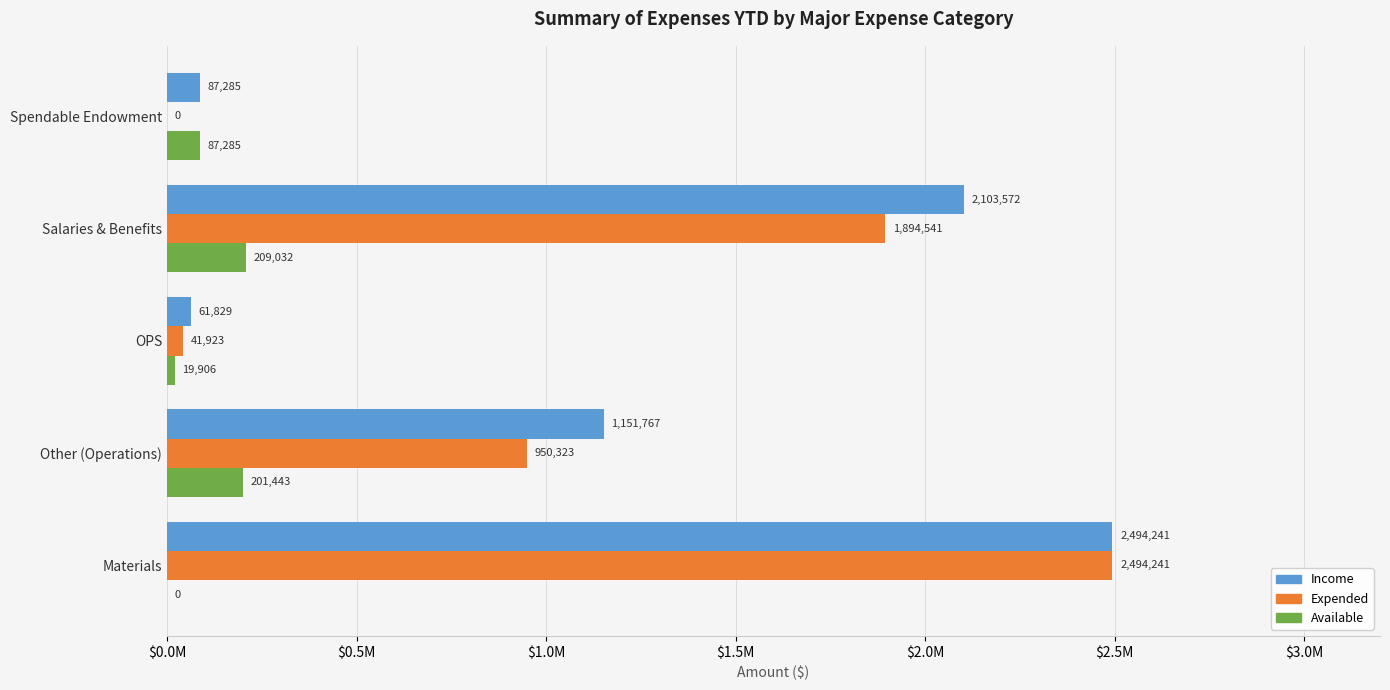

What is the highest value of the Available series?

209031.8